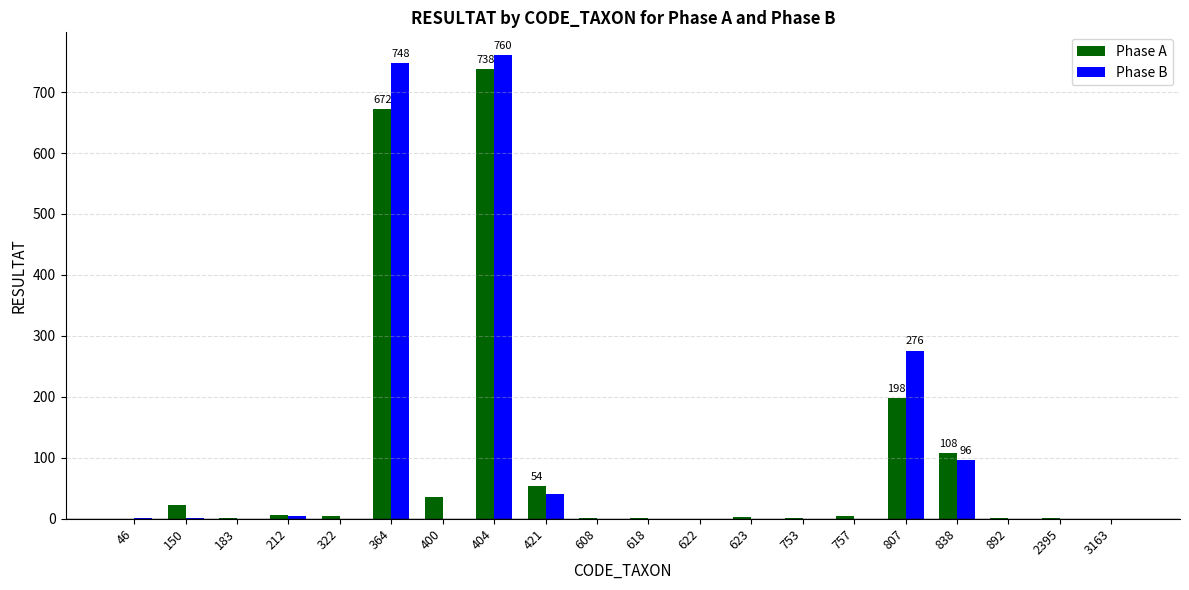

At which category is the sum across all series the highest?

404